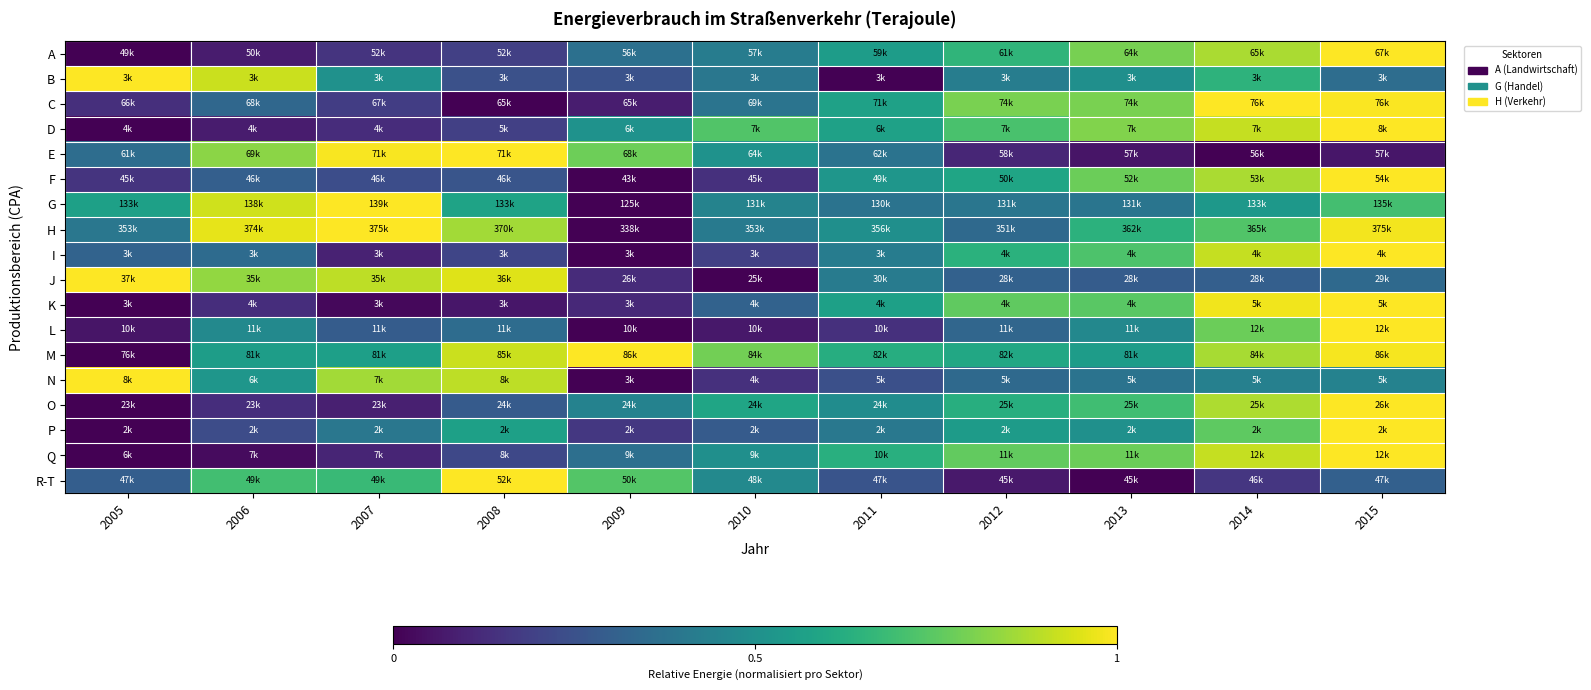

At how many categories does at least one series exceed 0?

11